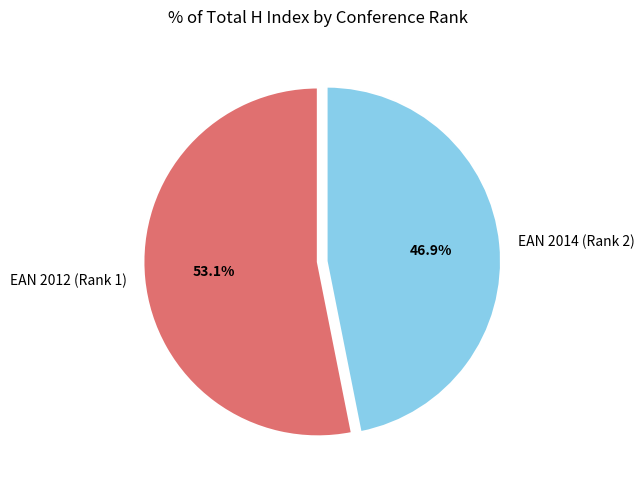

What is the total percentage of EAN 2012 (Rank 1) and EAN 2014 (Rank 2)?

100.0%